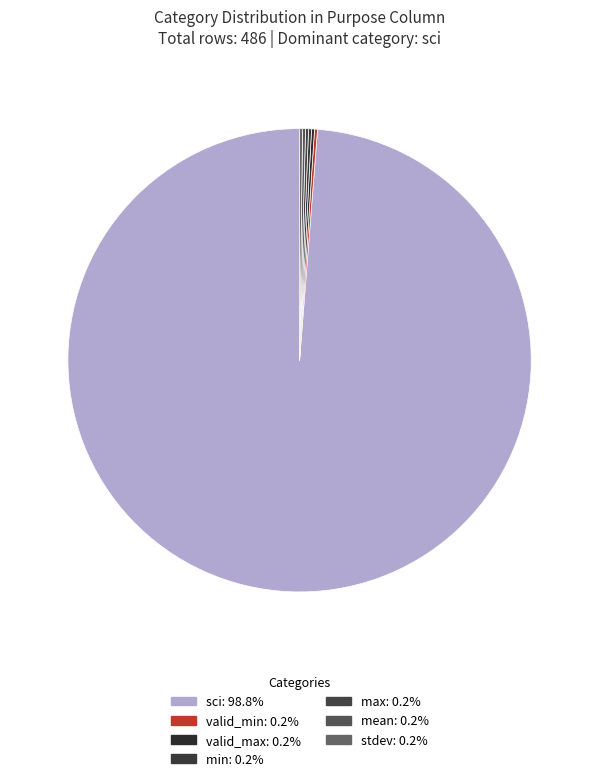

Which slice represents more than half of the pie?

sci